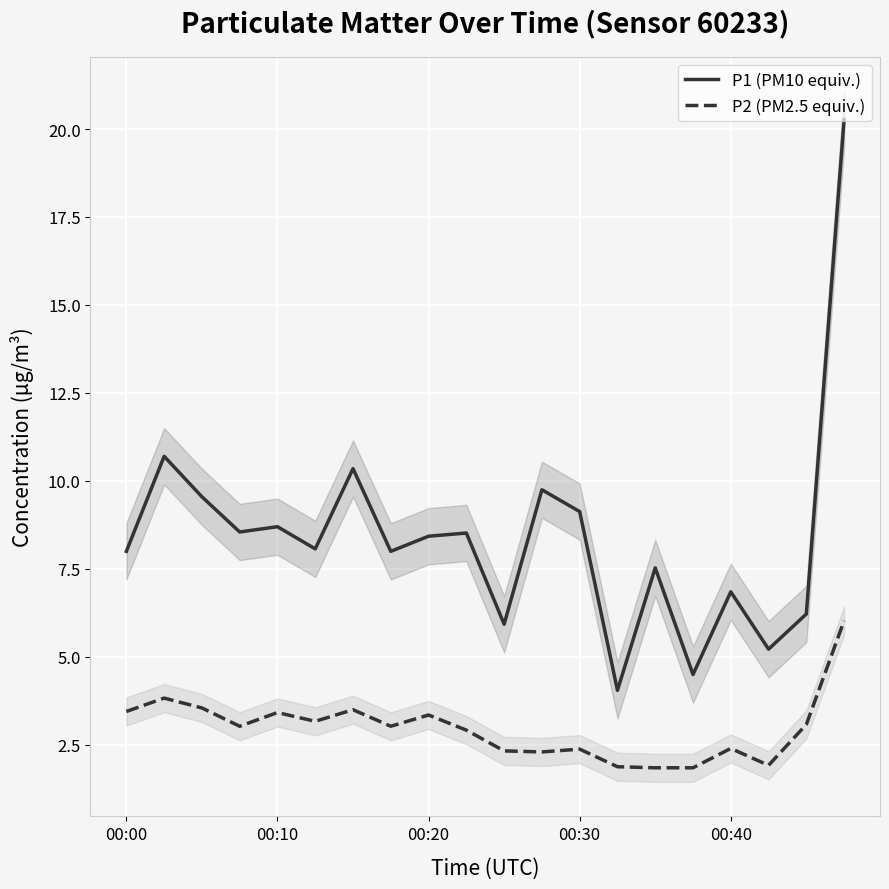

What is the maximum value shown in the chart?

20.3